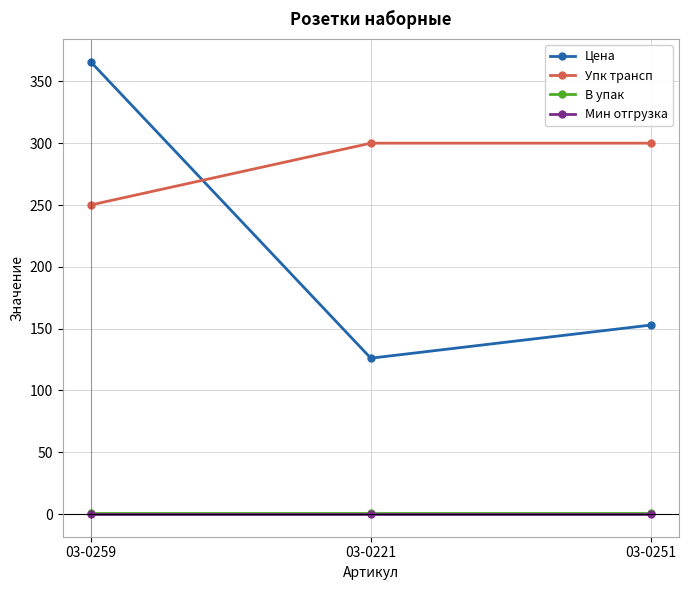

What is the label of the 2nd point from the left?

03-0221